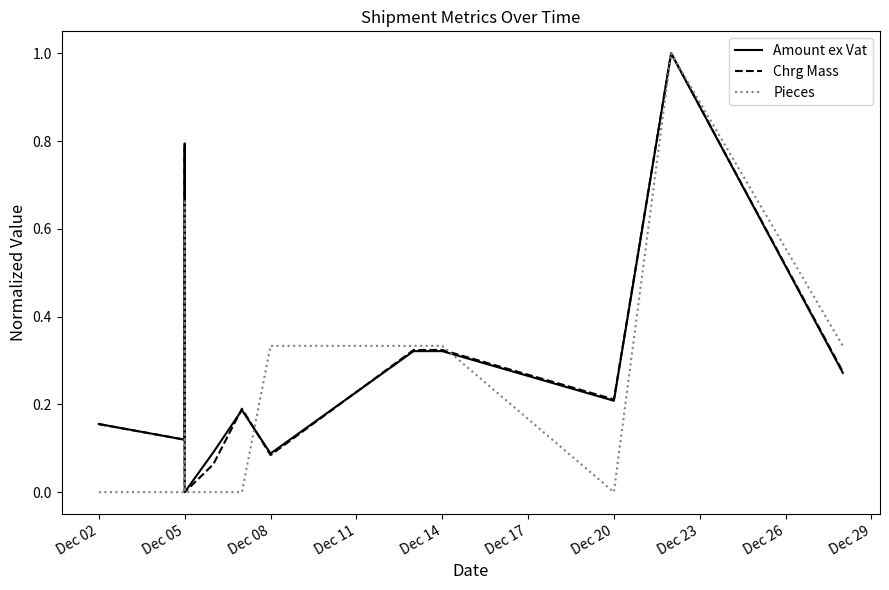

What is the label of the 4th point from the left?

Dec 05